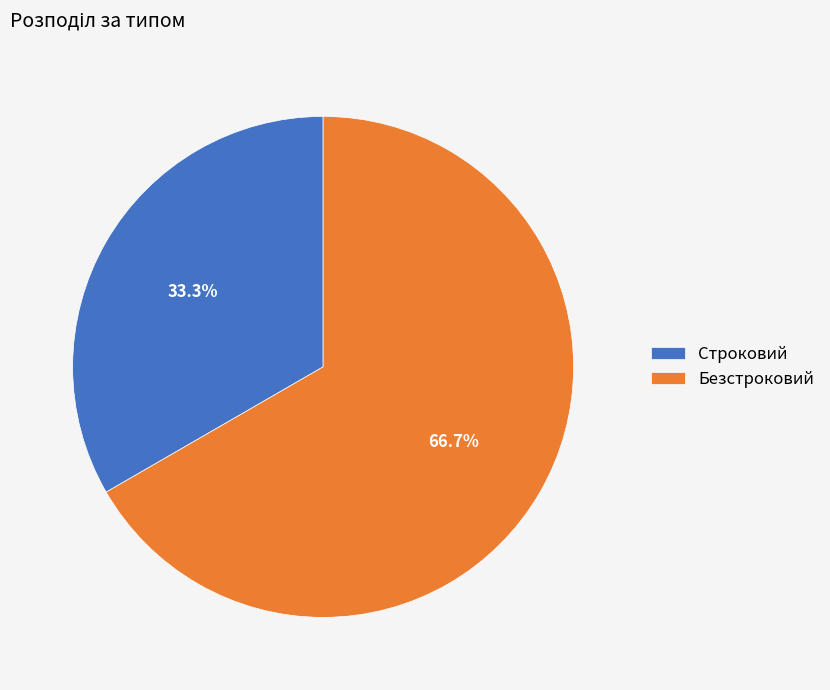

To the nearest percent, what portion does Строковий represent?

33%